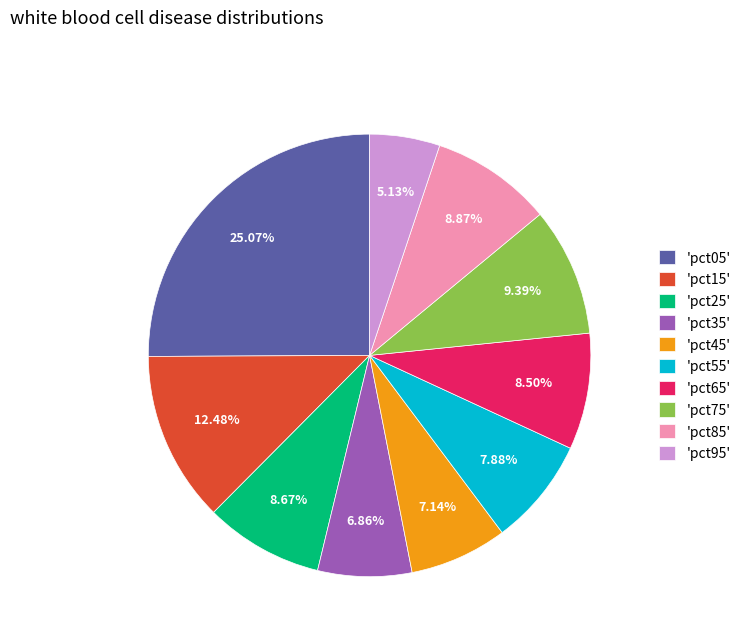

Is the sum of 'pct15' and 'pct55' greater than half?

No